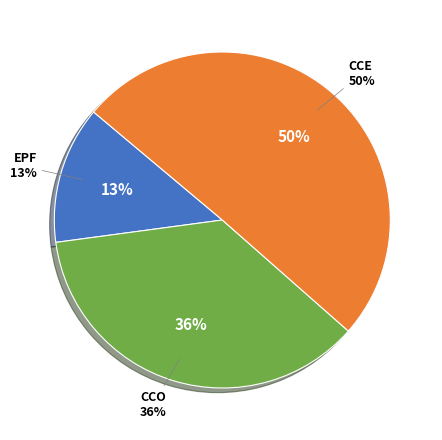

Which slice is the smallest?

EPF